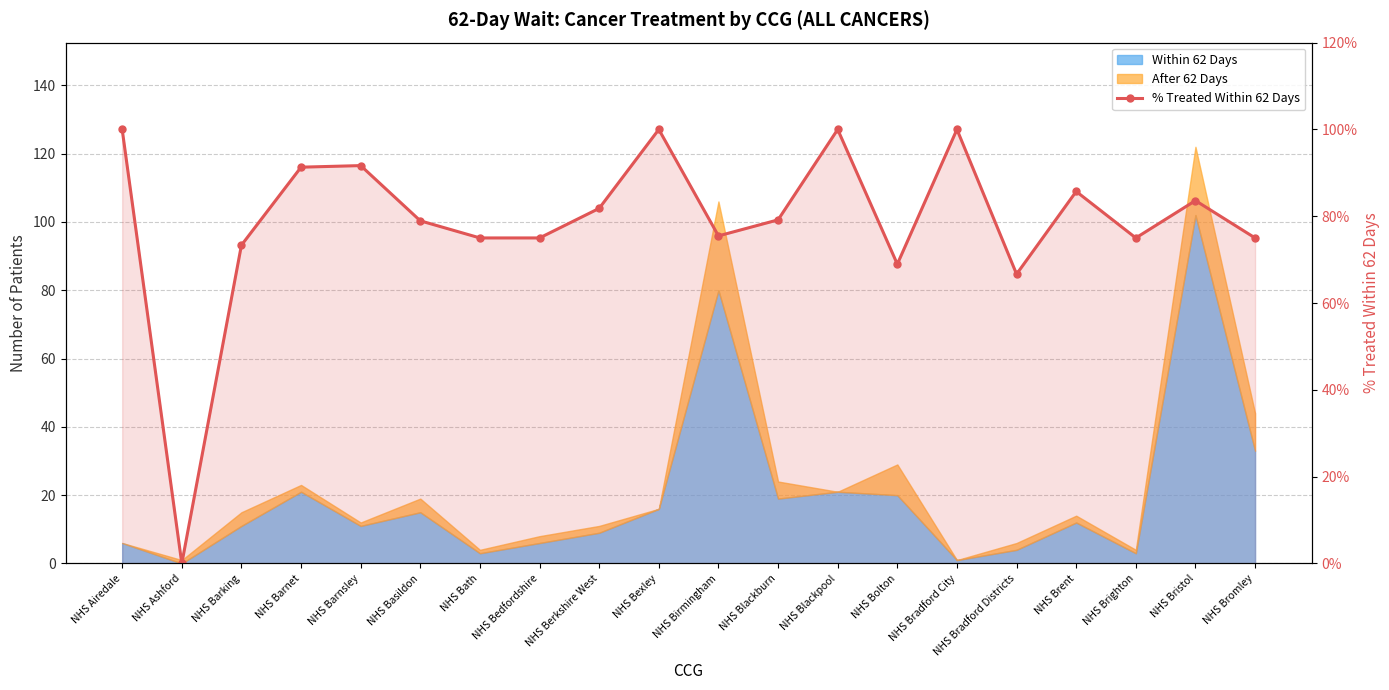

At which category does the data reach its first local valley?

NHS Ashford